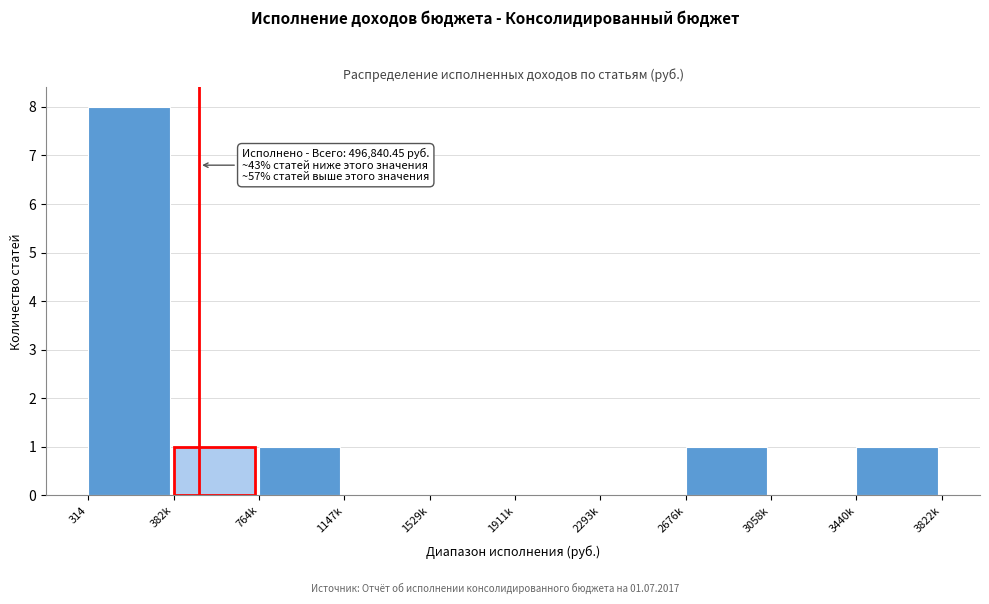

Reading left to right, list all the values displayed in this chart.

314=8	382k=1	764k=1	1147k=0	1529k=0	1911k=0	2293k=0	2676k=1	3058k=0	3440k=1